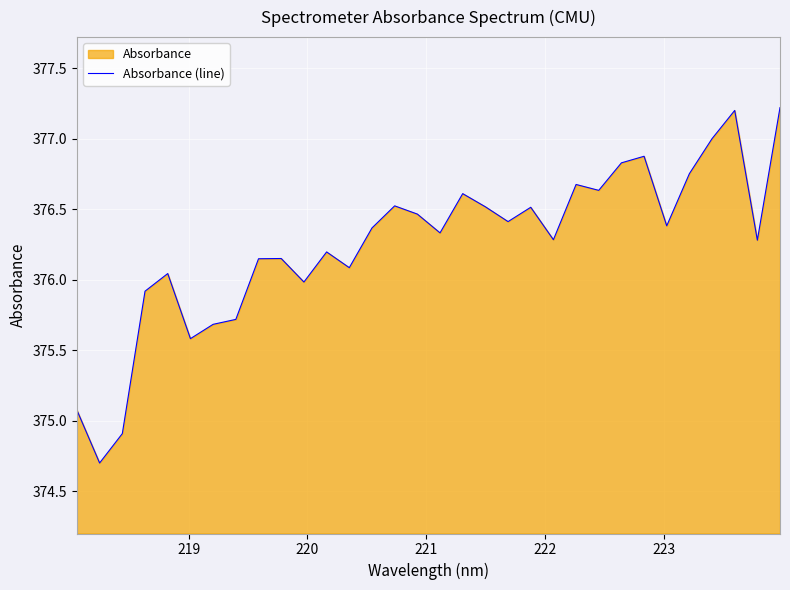

What is the minimum value shown in the chart?

374.7